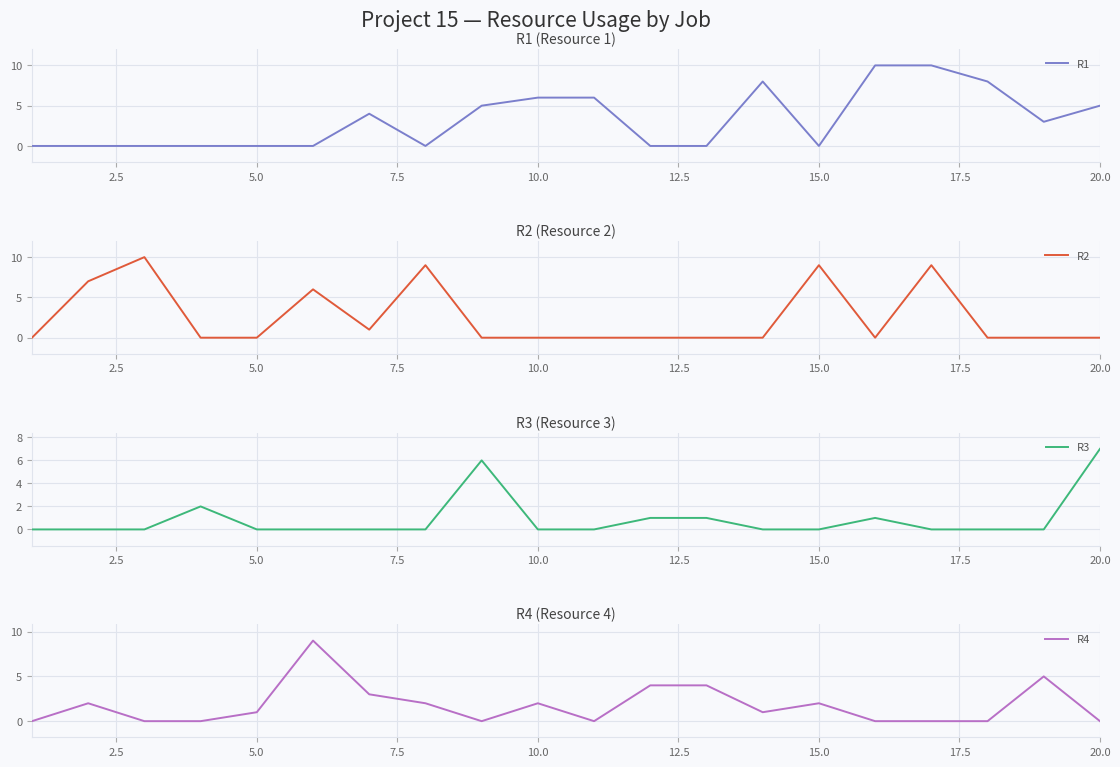

Reading left to right, list all the values displayed in this chart.

R1: 0	0	0	0	0	0	4	0	5	6	6	0	0	8	0	10	10	8	3	5
R2: 0	7	10	0	0	6	1	9	0	0	0	0	0	0	9	0	9	0	0	0
R3: 0	0	0	2	0	0	0	0	6	0	0	1	1	0	0	1	0	0	0	7
R4: 0	2	0	0	1	9	3	2	0	2	0	4	4	1	2	0	0	0	5	0